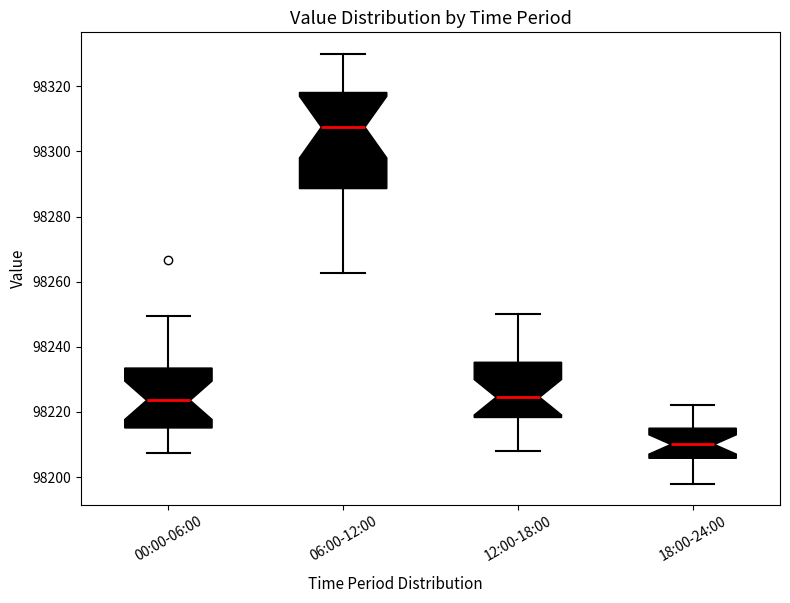

Where is the lower edge of the box for 12:00-18:00 on the y-axis? The values are not printed on the chart, so give them approximately, as read against the axis.

98218